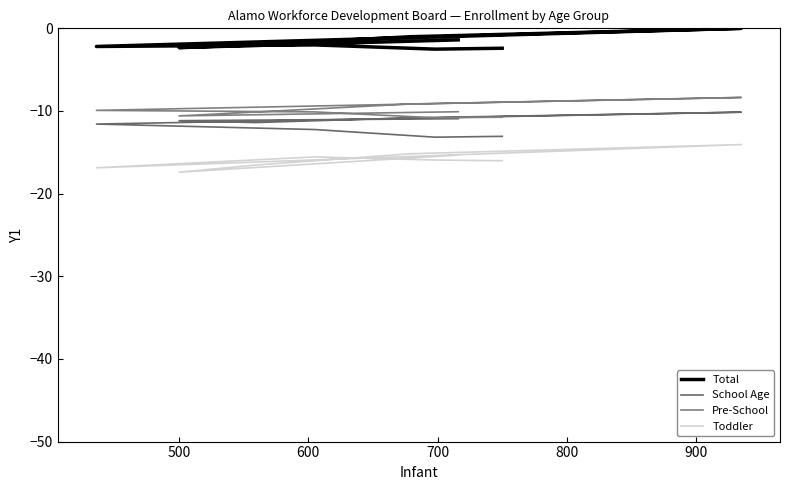

Is the value of Toddler at 900 greater than the value of Total at 1000?

No